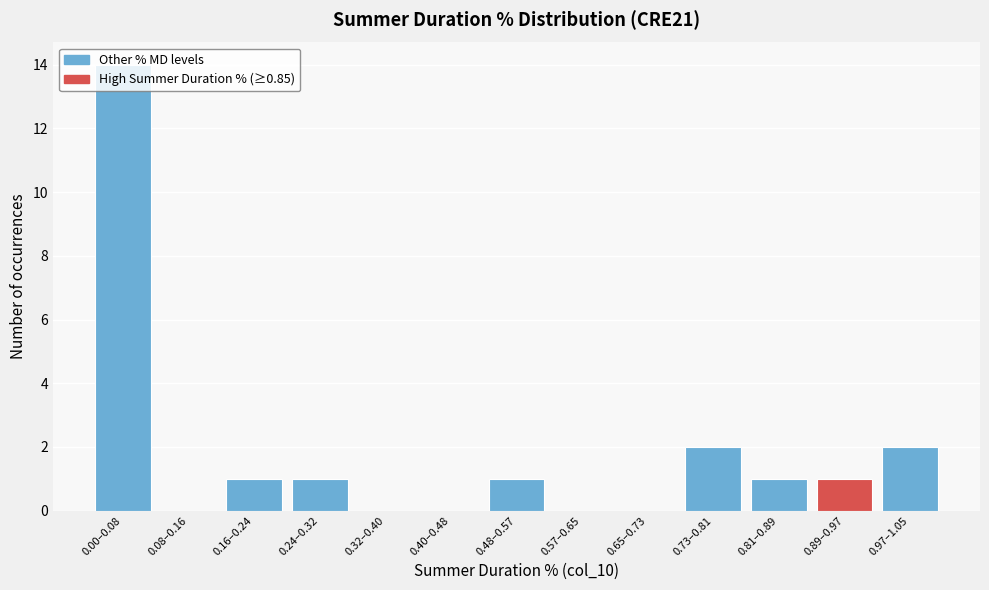

True or false: the data shows 2 at 0.24–0.32.

False